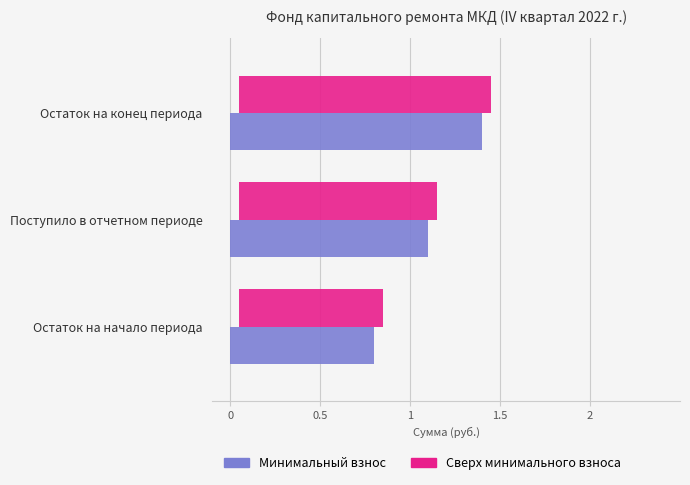

Between Поступило в отчетном периоде and Остаток на конец периода, which series saw the biggest shift?

Минимальный взнос